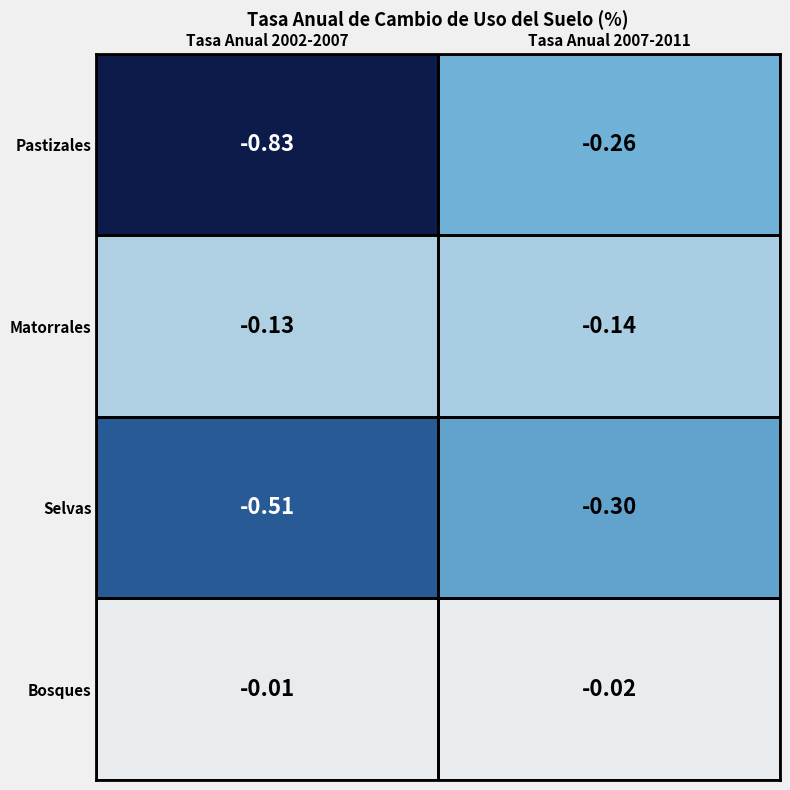

Is the value of Bosques at Tasa Anual 2002-2007 greater than the value of Selvas at Tasa Anual 2007-2011?

Yes